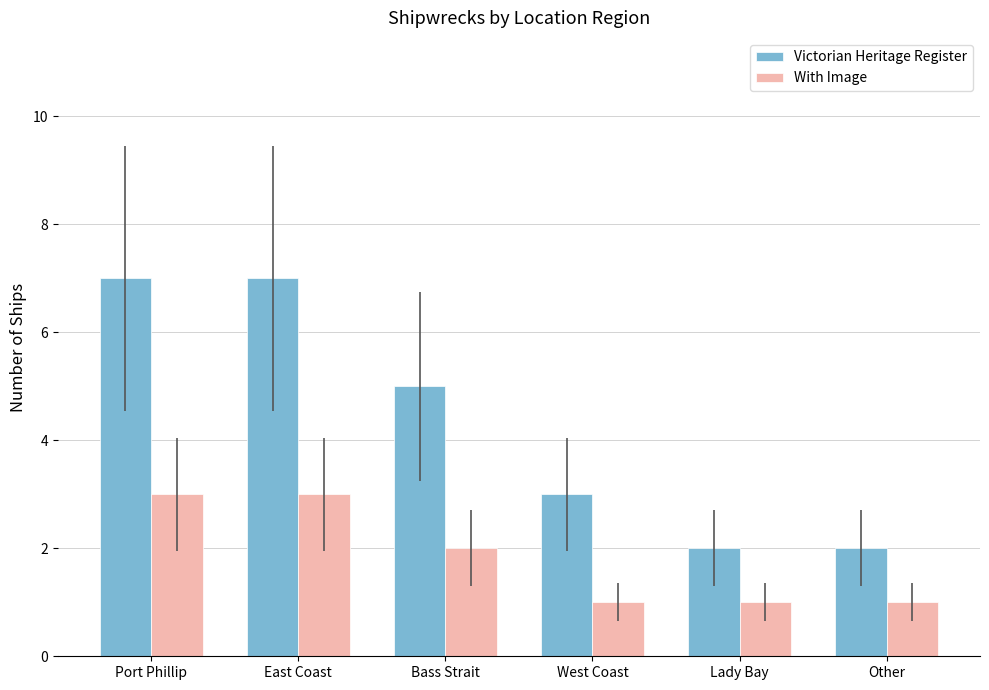

Read the With Image value at West Coast.

1